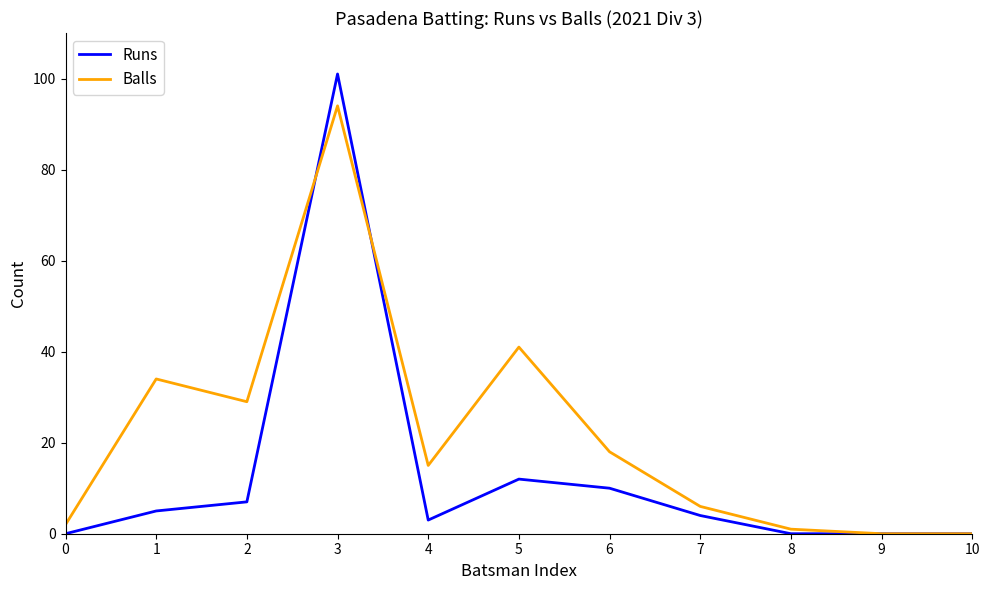

Which series has the largest total across all categories?

Balls